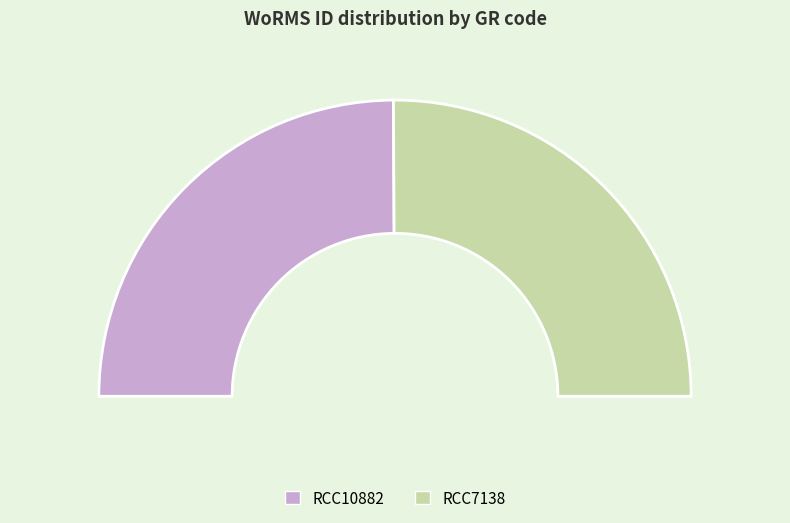

Combined, do RCC10882 and RCC7138 account for over 50%?

Yes